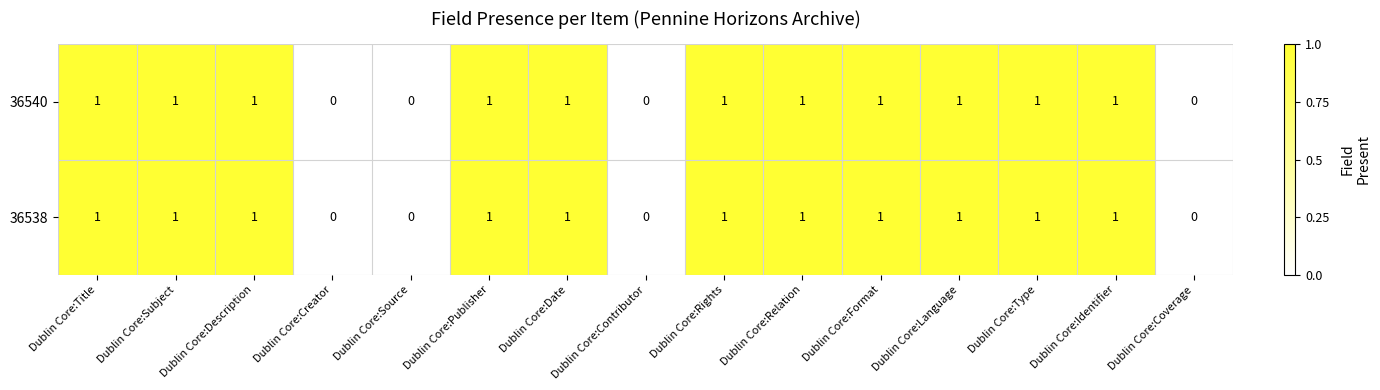

Is it true that 36538 equals -1 at Dublin Core:Creator?

False